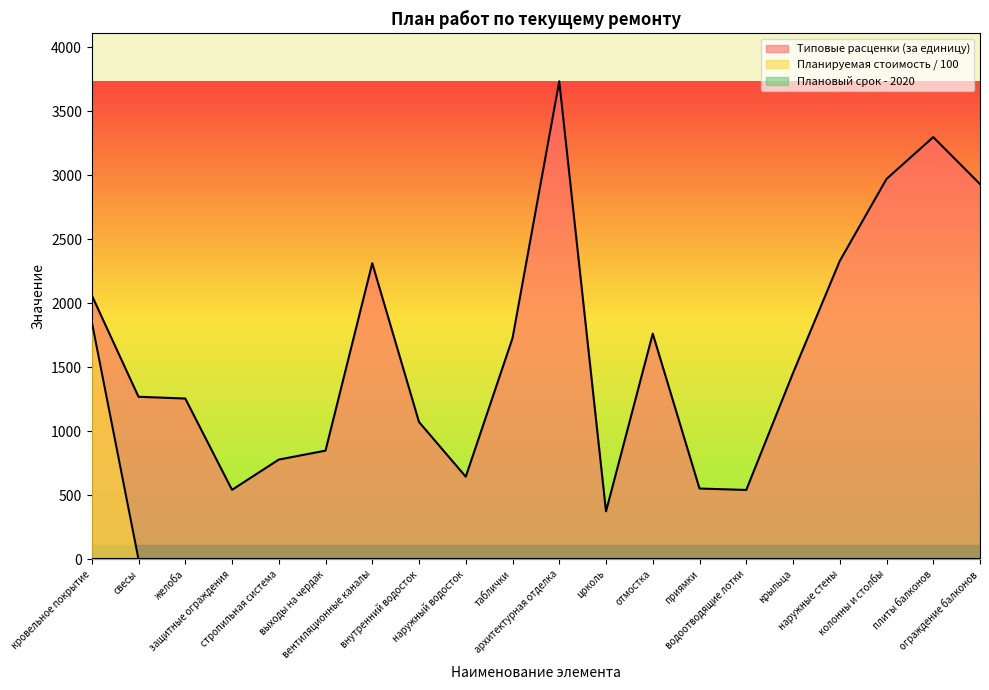

What is the maximum value shown in the chart?

3735.1